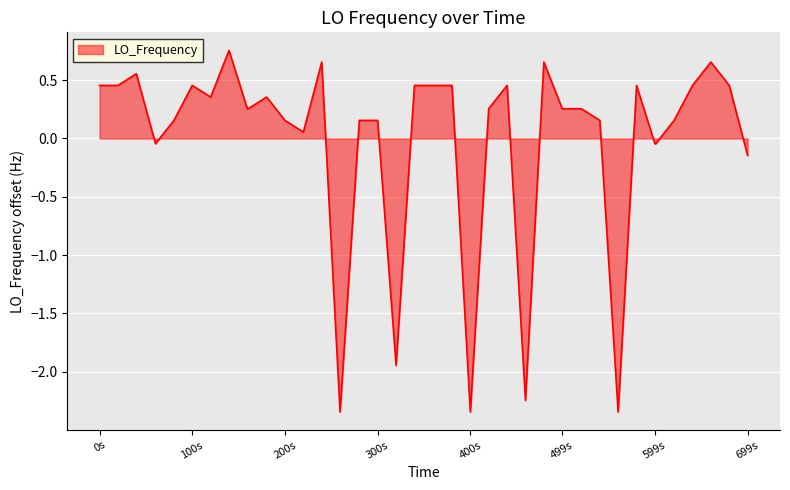

Does the chart display data point markers on the line(s)?

No